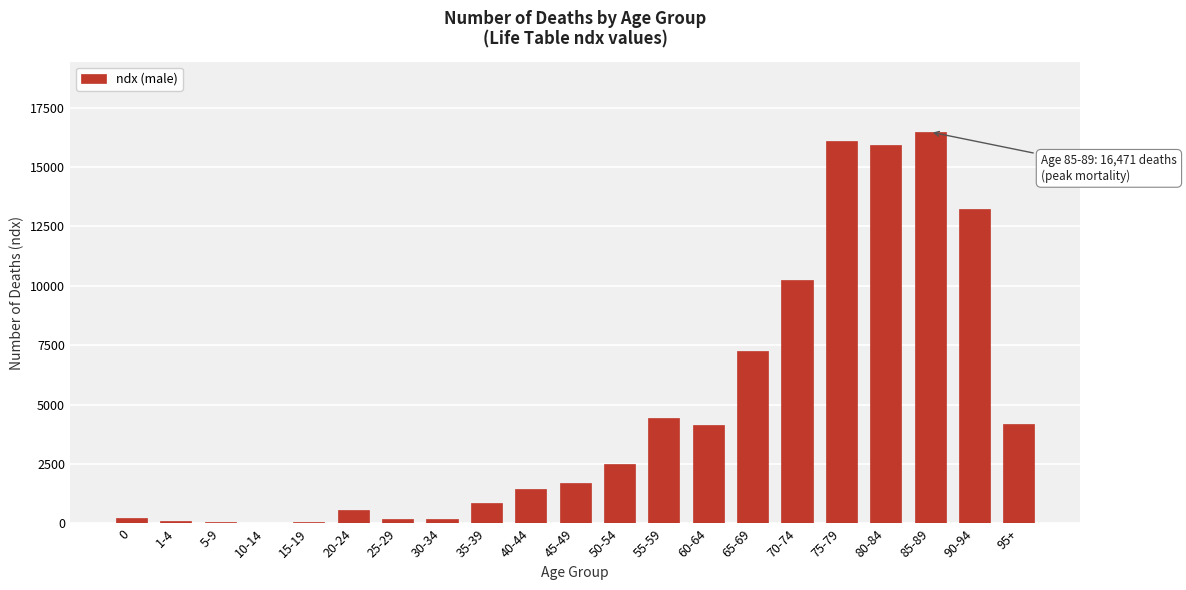

Is it true that the value at 65-69 is 2377?

False